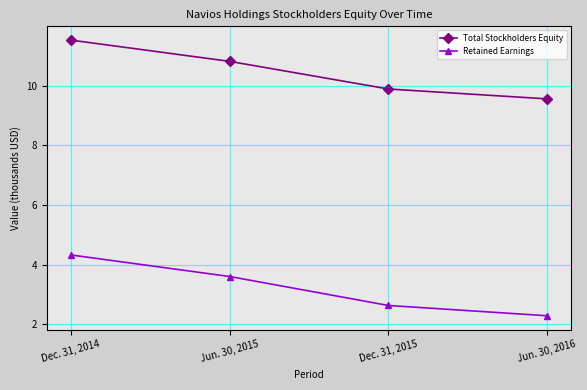

Is this an area chart (filled region under the line)?

No